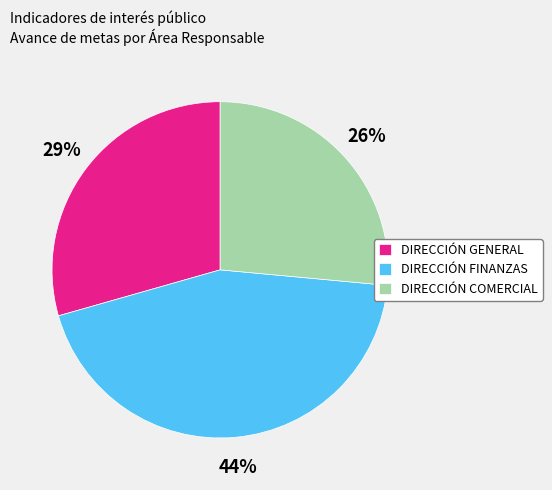

Rank the categories by value from highest to lowest.

DIRECCIÓN FINANZAS, DIRECCIÓN GENERAL, DIRECCIÓN COMERCIAL